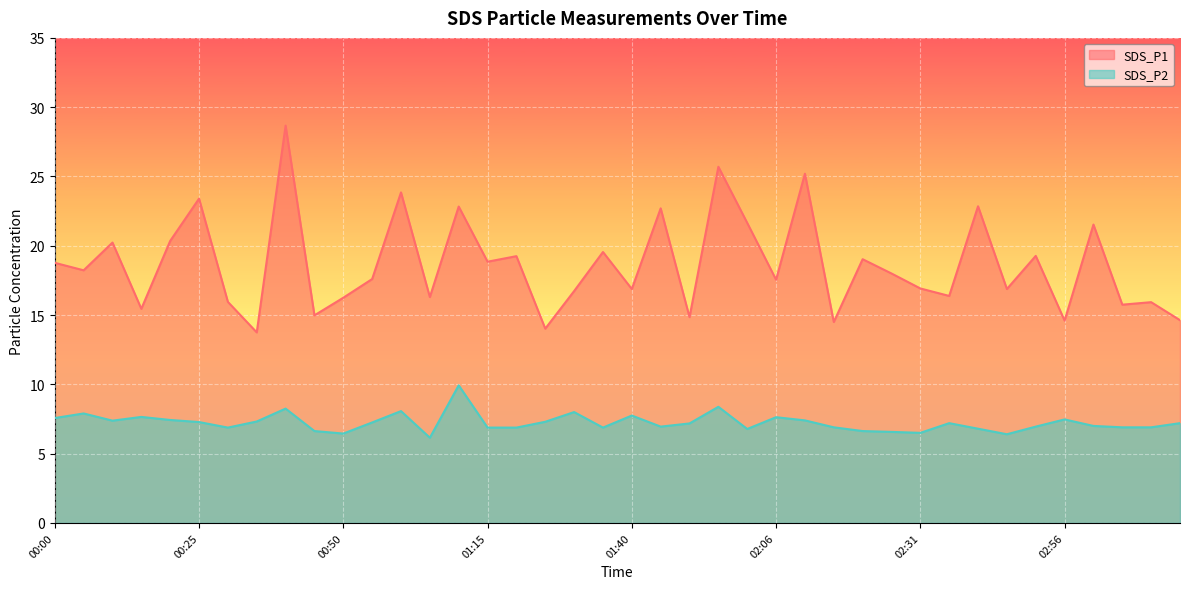

What is the difference between the second highest and minimum values in the SDS_P2 series?

2.2